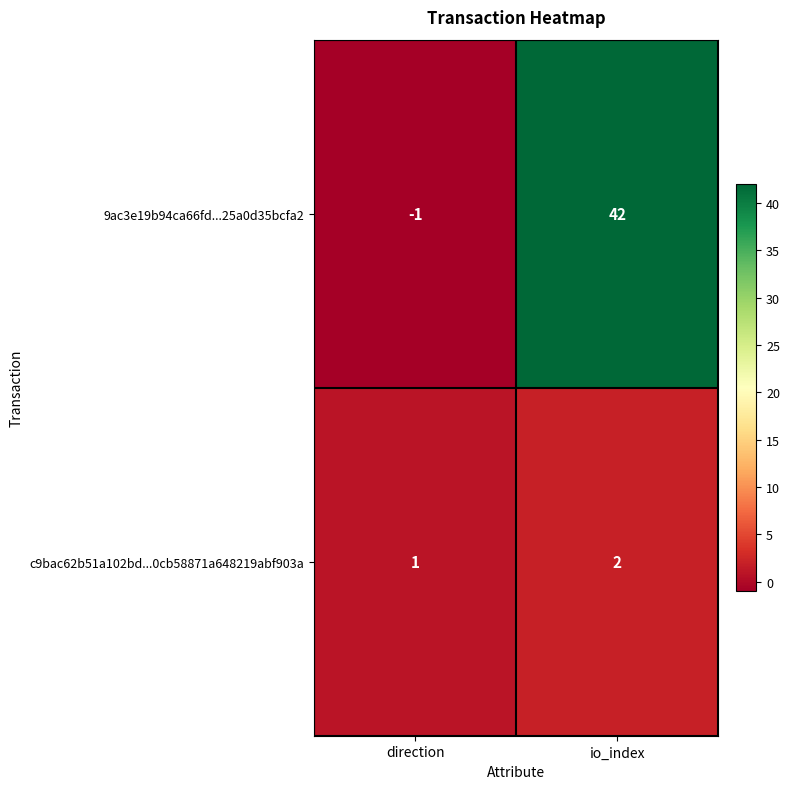

Rank the series by their average value, from lowest to highest.

c9bac62b51a102bd...0cb58871a648219abf903a, 9ac3e19b94ca66fd...25a0d35bcfa2